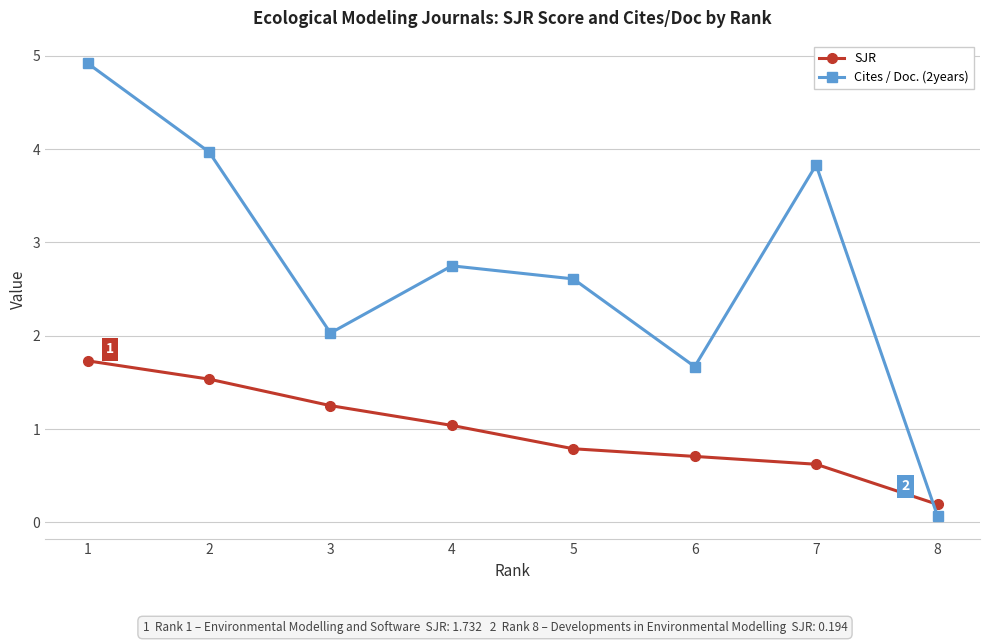

What is the total value across all series at 3?

3.3